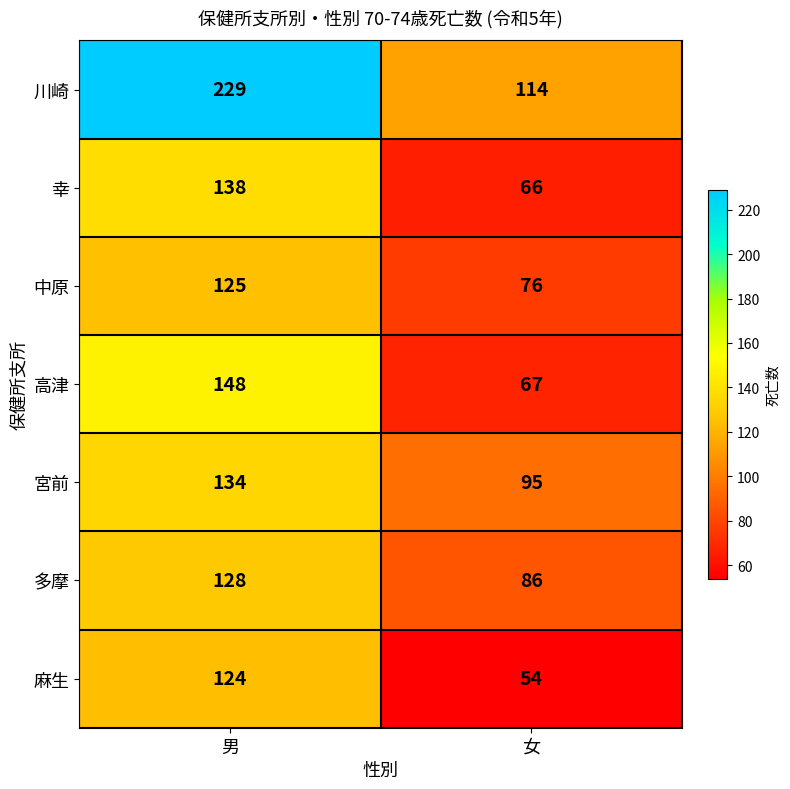

Is it true that 多摩 equals 86 at 女?

True